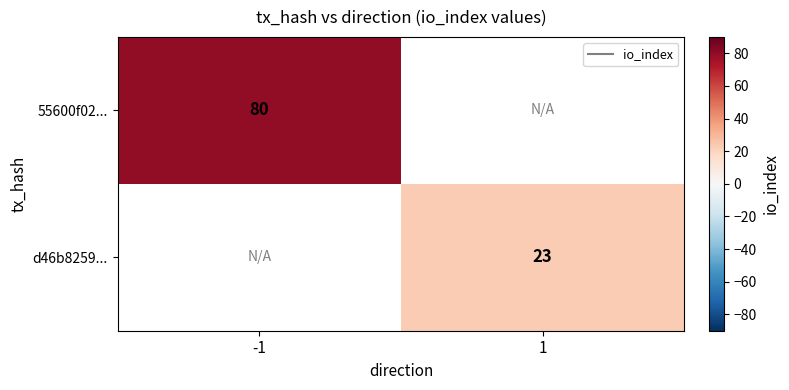

Rank the series by their average value, from highest to lowest.

55600f02..., d46b8259...